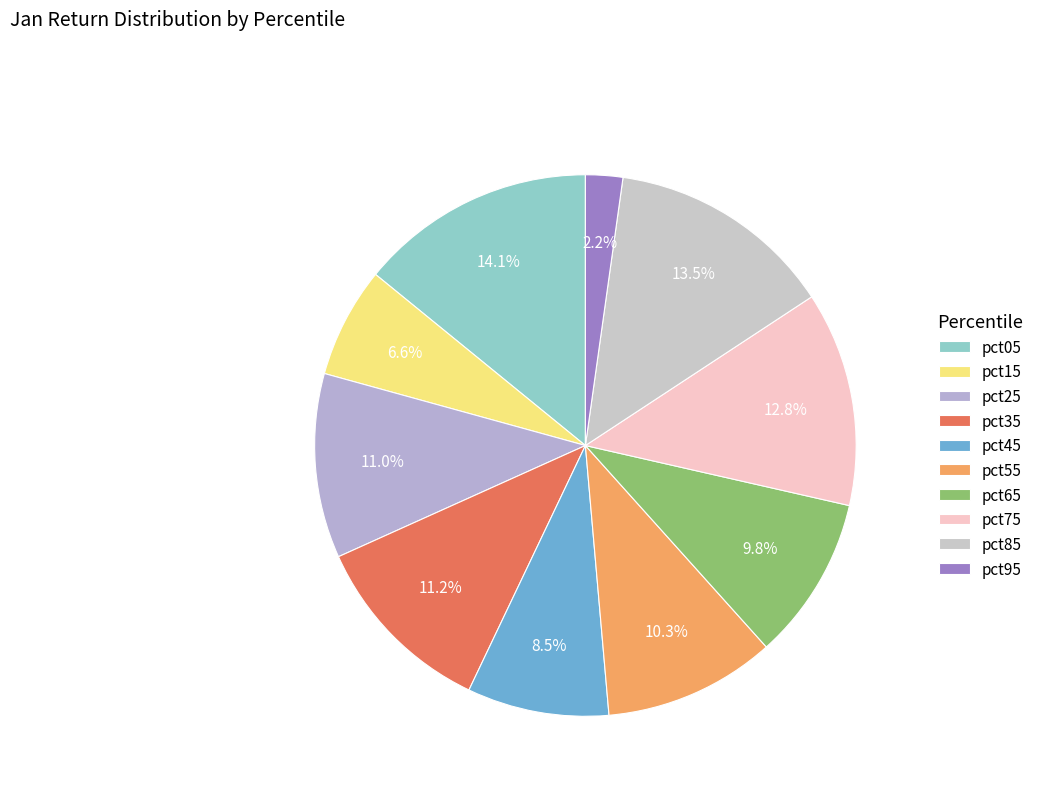

The pct75 slice represents 1% of the pie. True or false?

False